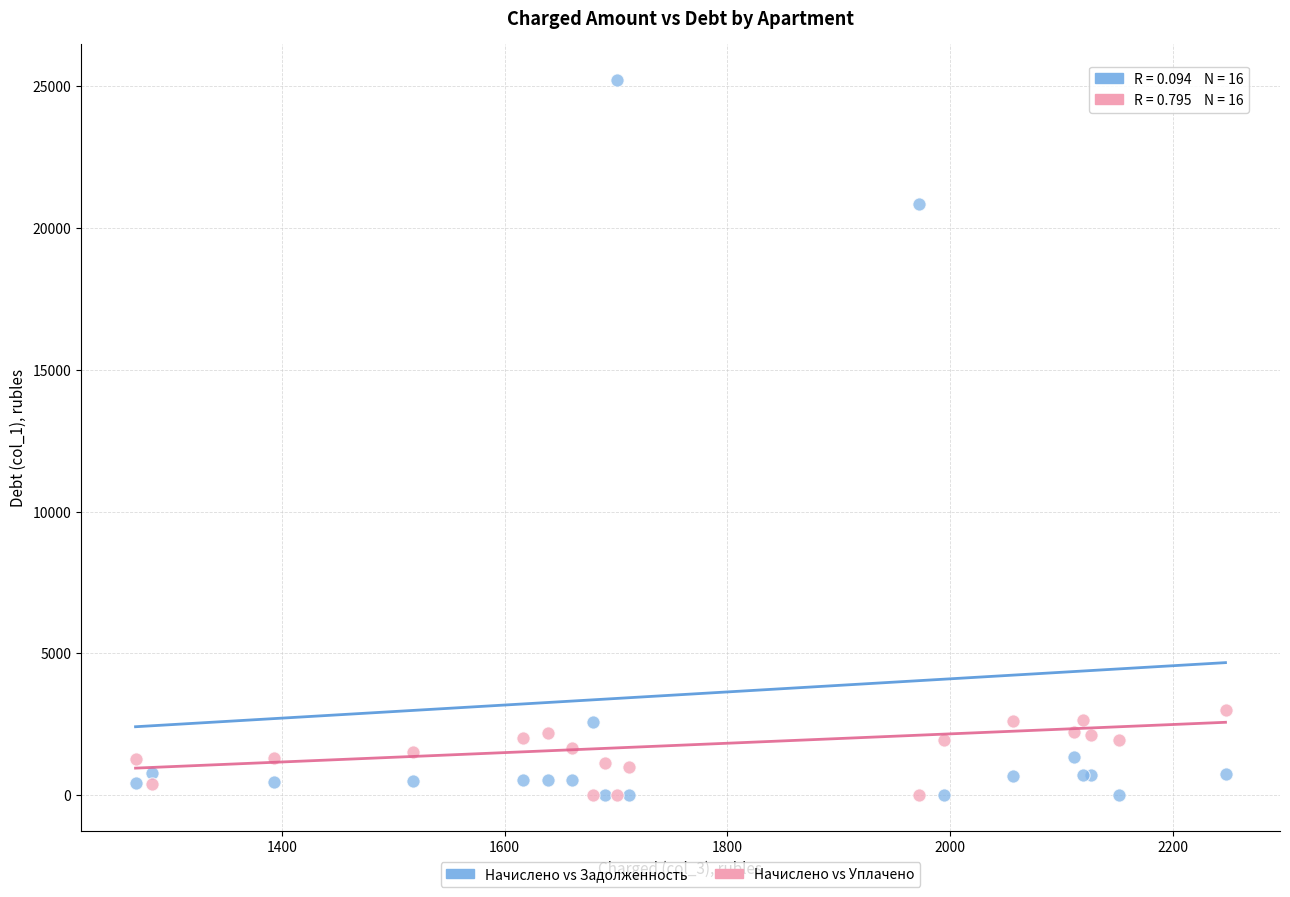

Which series has the widest spread of Y values?

Начислено vs Задолженность